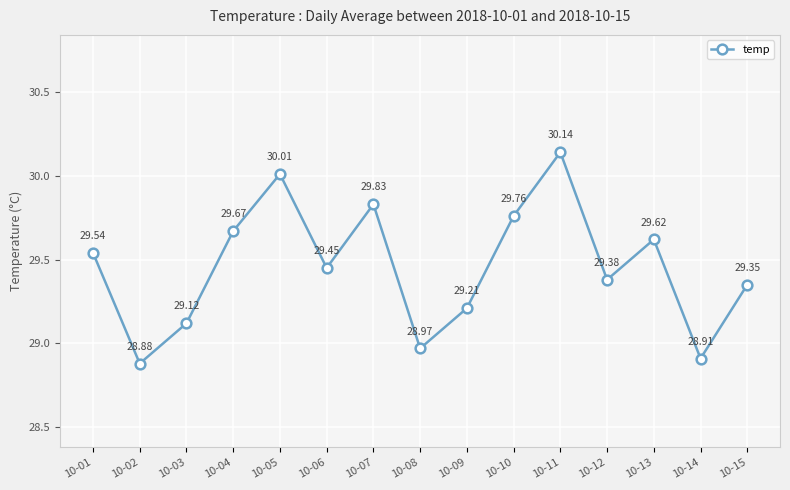

List the labels in order of value, largest first.

10-11, 10-05, 10-07, 10-10, 10-04, 10-13, 10-01, 10-06, 10-12, 10-15, 10-09, 10-03, 10-08, 10-14, 10-02